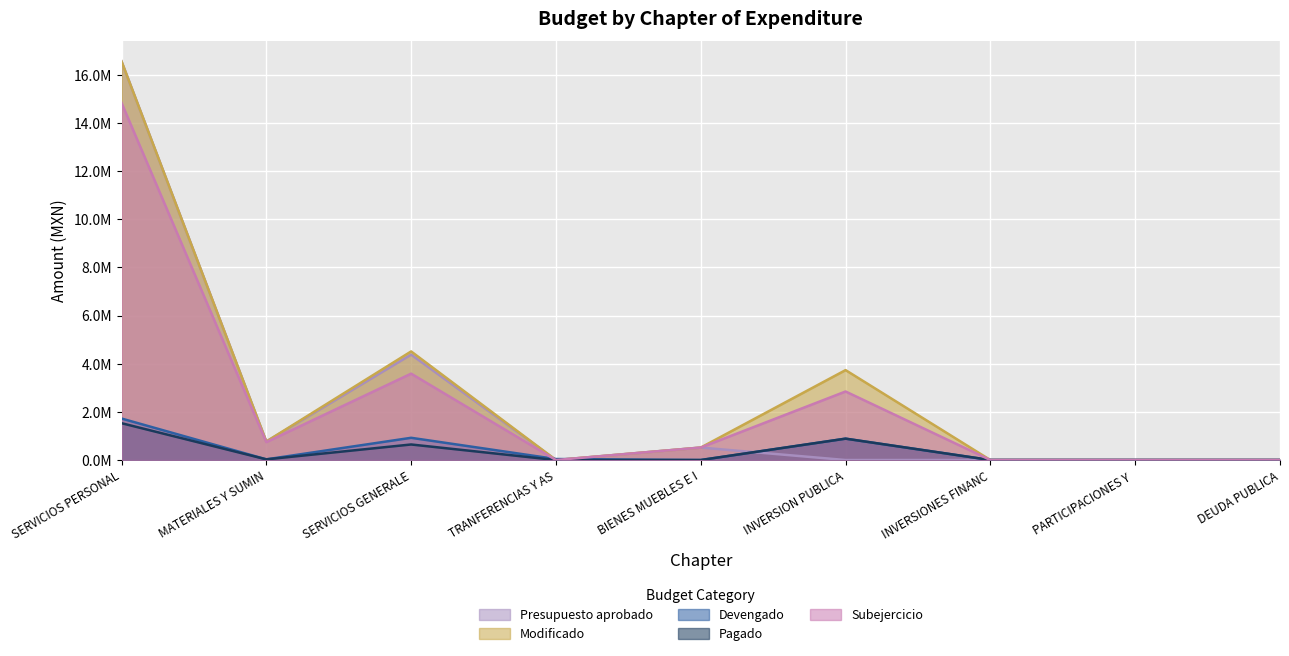

True or false: Subejercicio has a value of 14841400 at SERVICIOS PERSONAL.

True